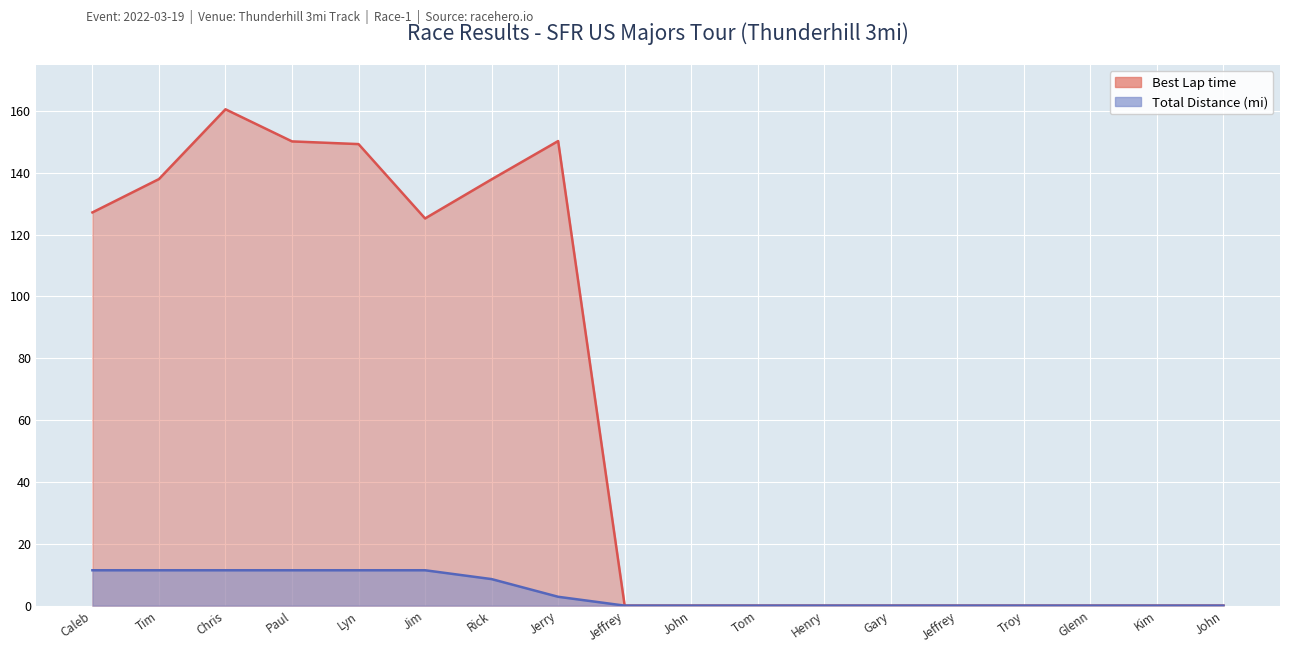

Which series has the largest total across all categories?

Best Lap time